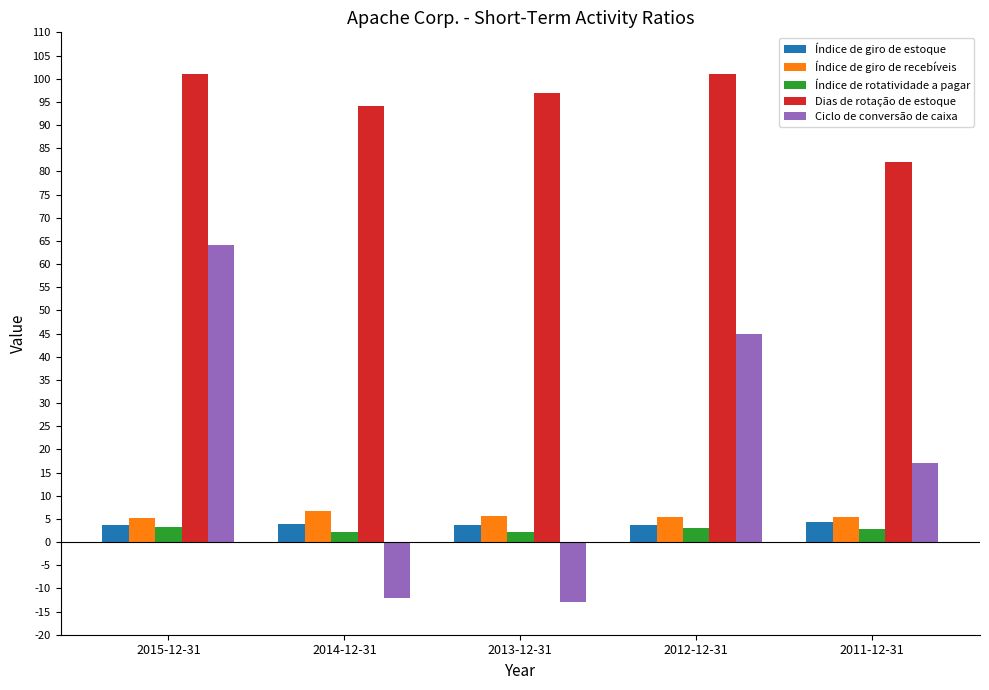

At which label does Ciclo de conversão de caixa reach its peak?

2015-12-31